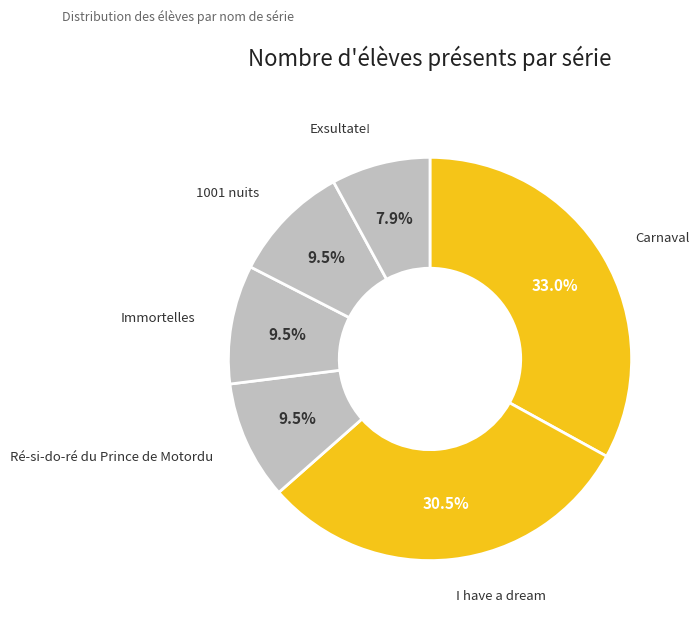

Count the number of slices in the pie.

6